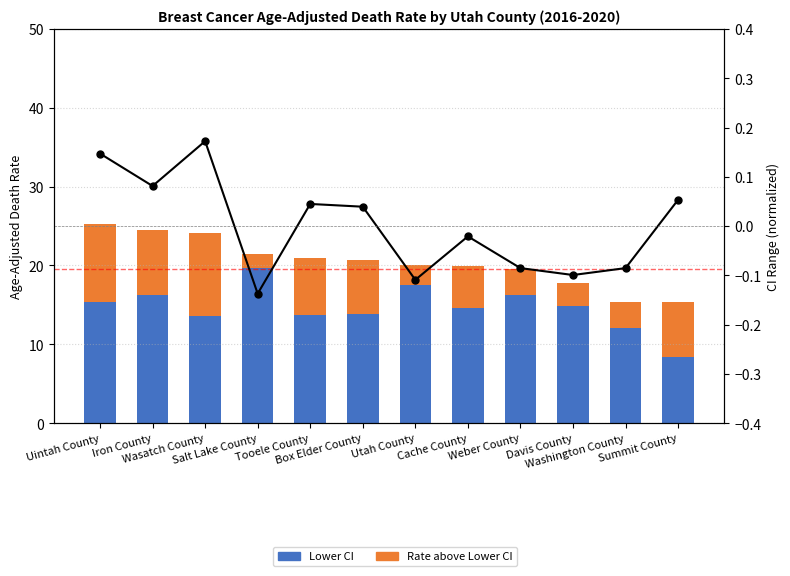

How many values in the CI Range (norm) series exceed 0?

6